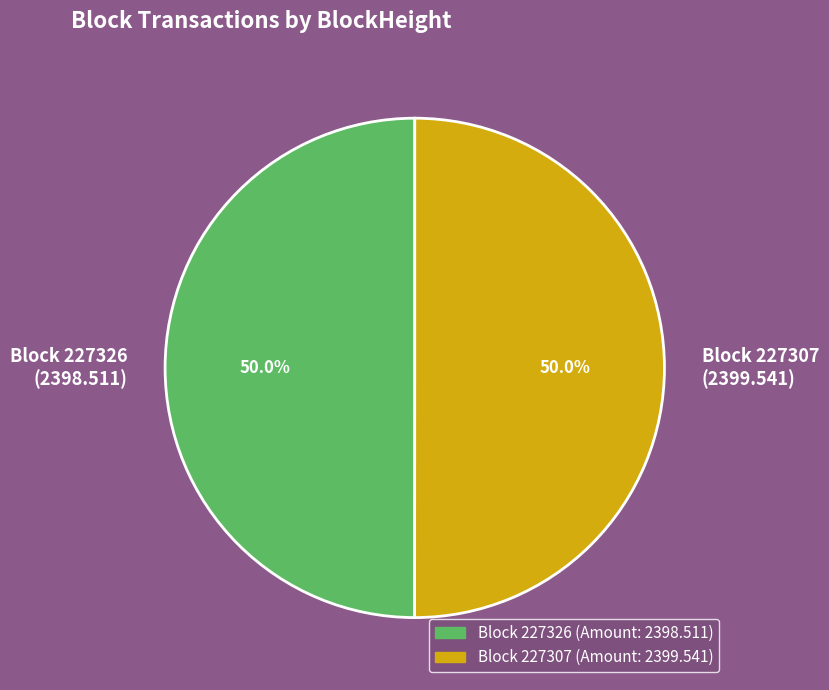

What is the ratio of the value at Block 227326 (2398.511) to the value at Block 227307 (2399.541)?

1.0